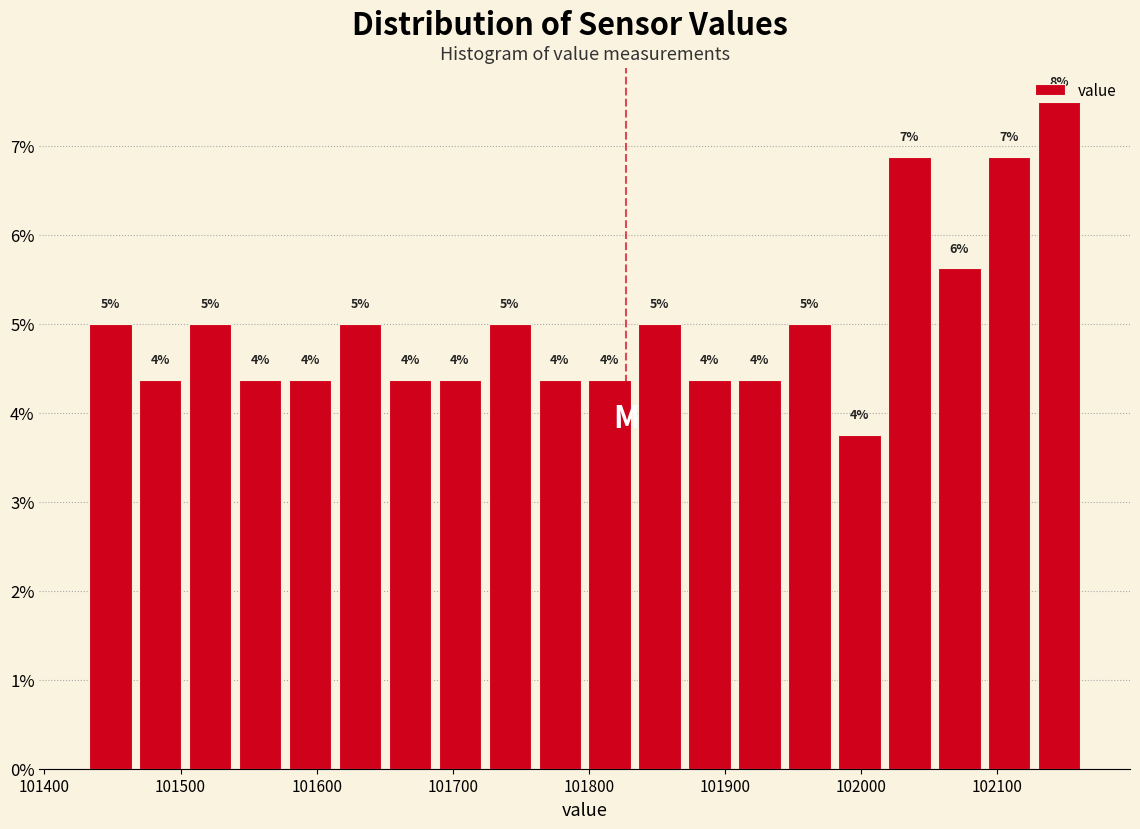

Around what value on the x-axis is the tallest bar? Give the approximate position of its centre, as read against the axis.

102150